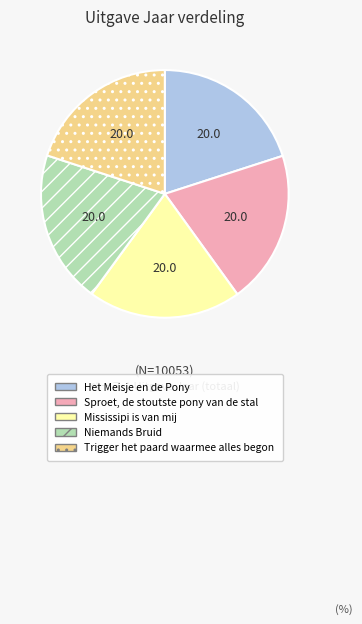

Does Mississipi is van mij represent more than half of the total?

No